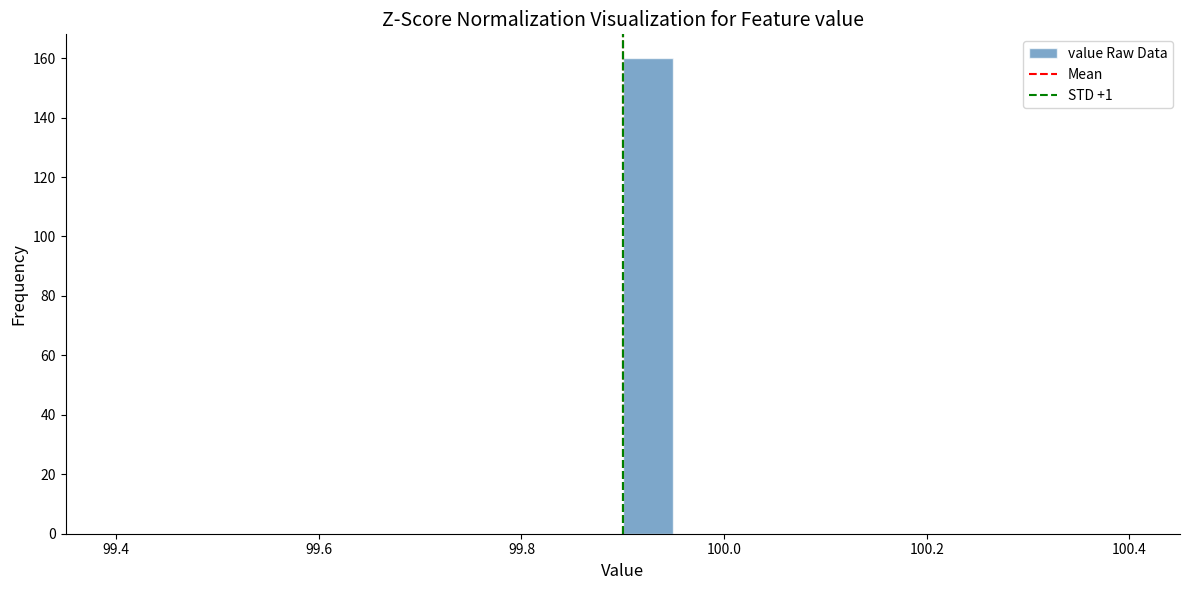

Around what value on the x-axis is the tallest bar? Give the approximate position of its centre, as read against the axis.

99.92